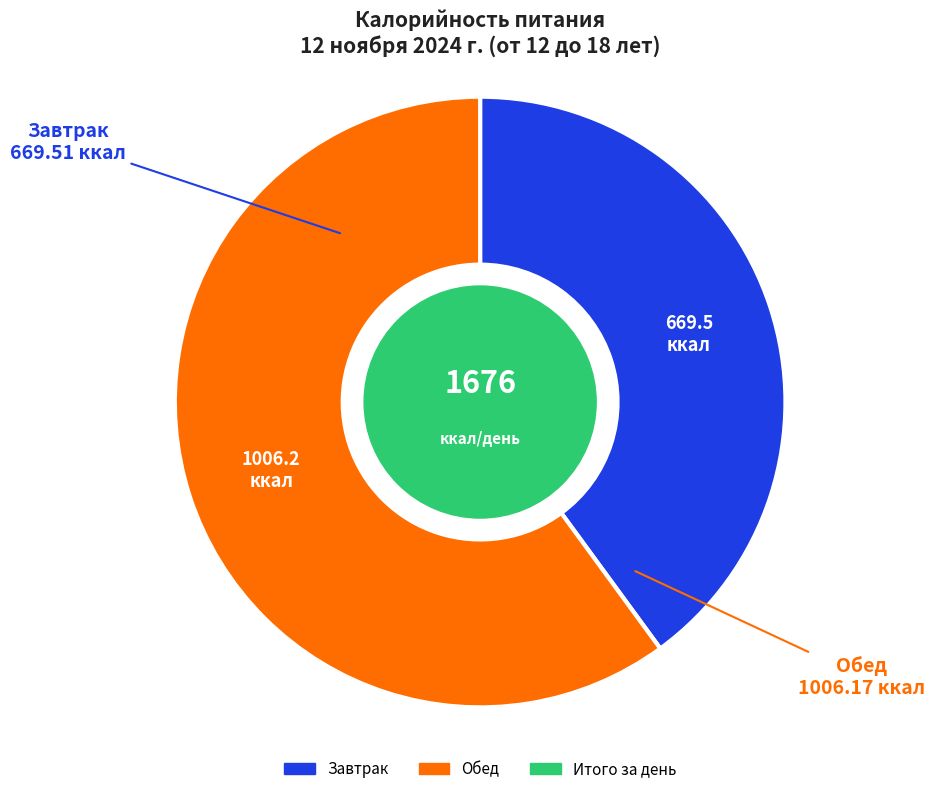

Does any single category account for the majority?

Yes